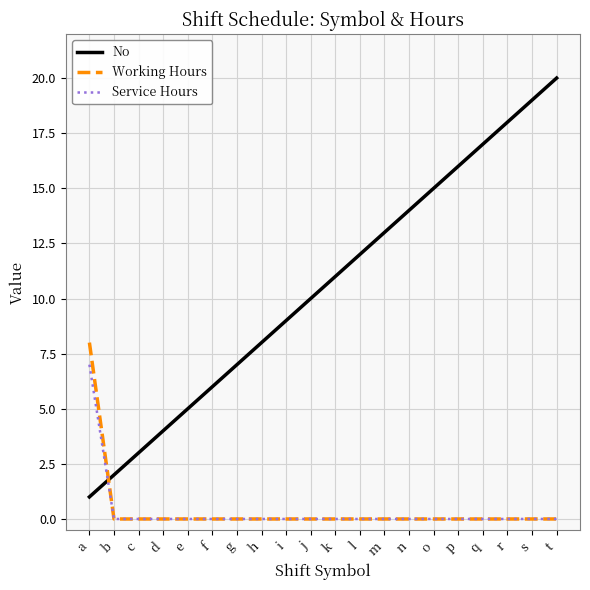

Reading left to right, what are all the values shown in this chart?

No: 1	2	3	4	5	6	7	8	9	10	11	12	13	14	15	16	17	18	19	20
Working Hours: 8	0	0	0	0	0	0	0	0	0	0	0	0	0	0	0	0	0	0	0
Service Hours: 7	0	0	0	0	0	0	0	0	0	0	0	0	0	0	0	0	0	0	0